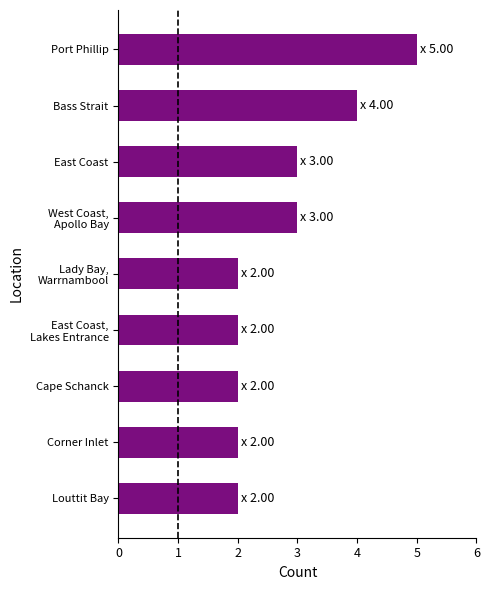

Is it true that the value at Louttit Bay is 1?

False